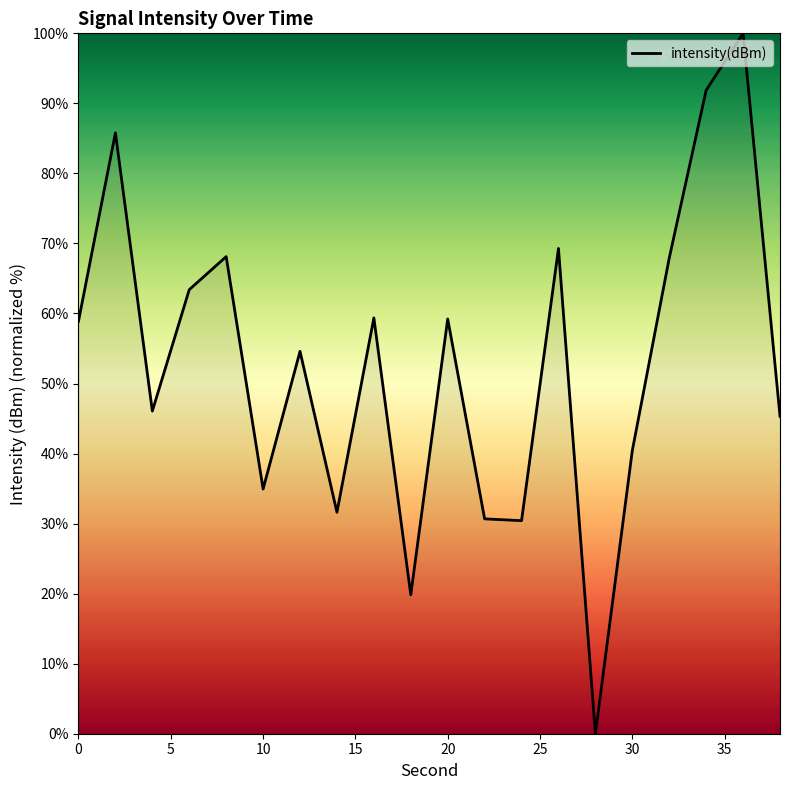

What is the difference between the maximum and minimum values?

100.0